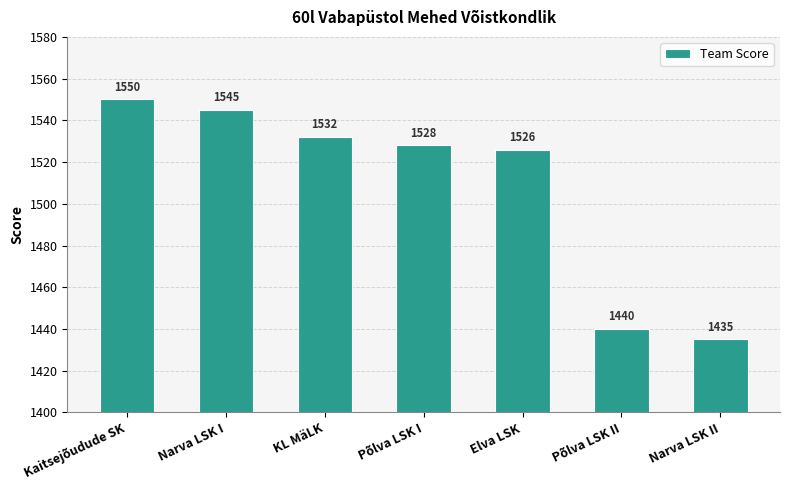

Is it true that the value at Põlva LSK II is 714?

False